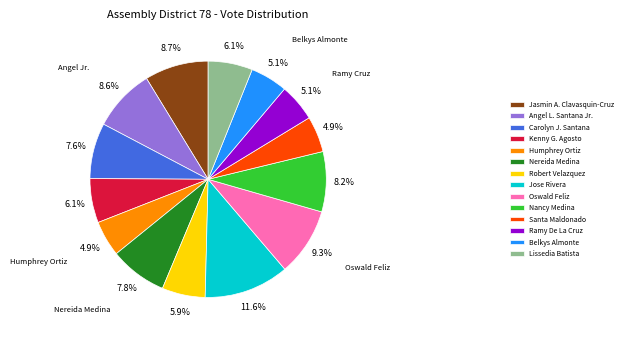

Which category has the biggest portion of the pie?

Jose Rivera